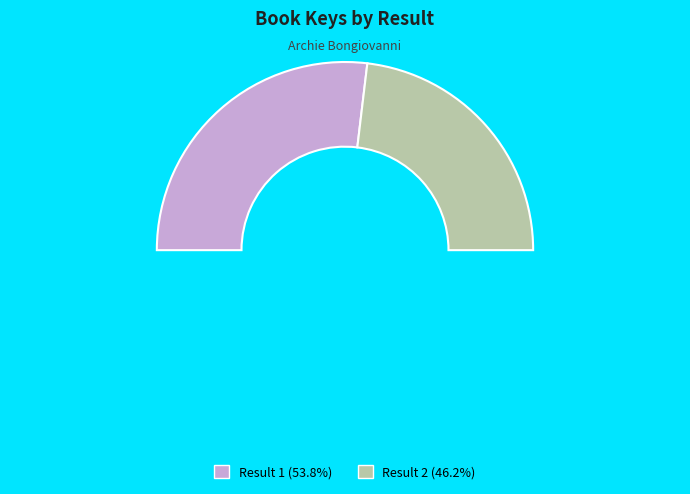

To the nearest percent, what percentage of the pie is 2?

46%